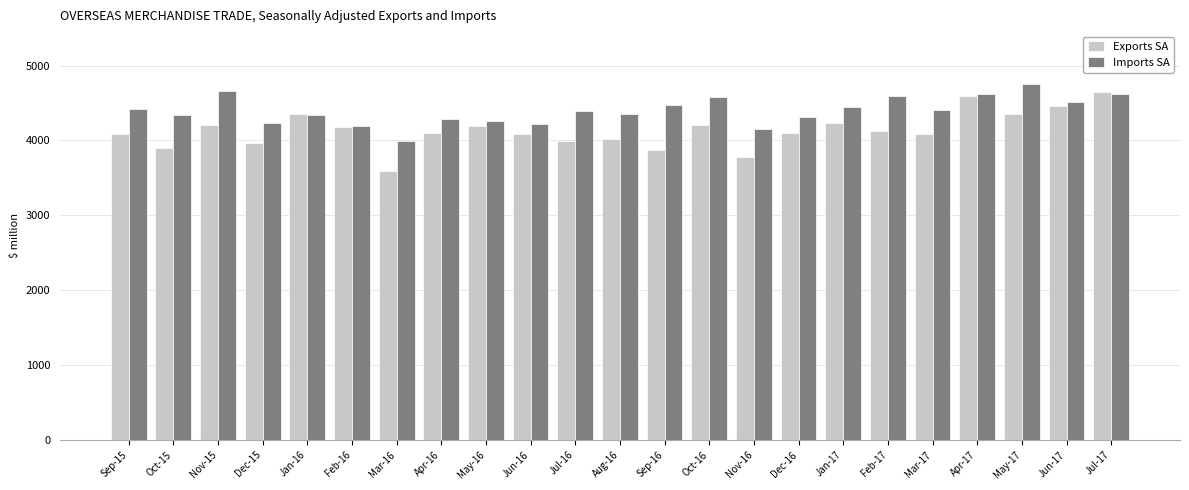

The value of Imports SA at Jul-17 is 4618. True or false?

True